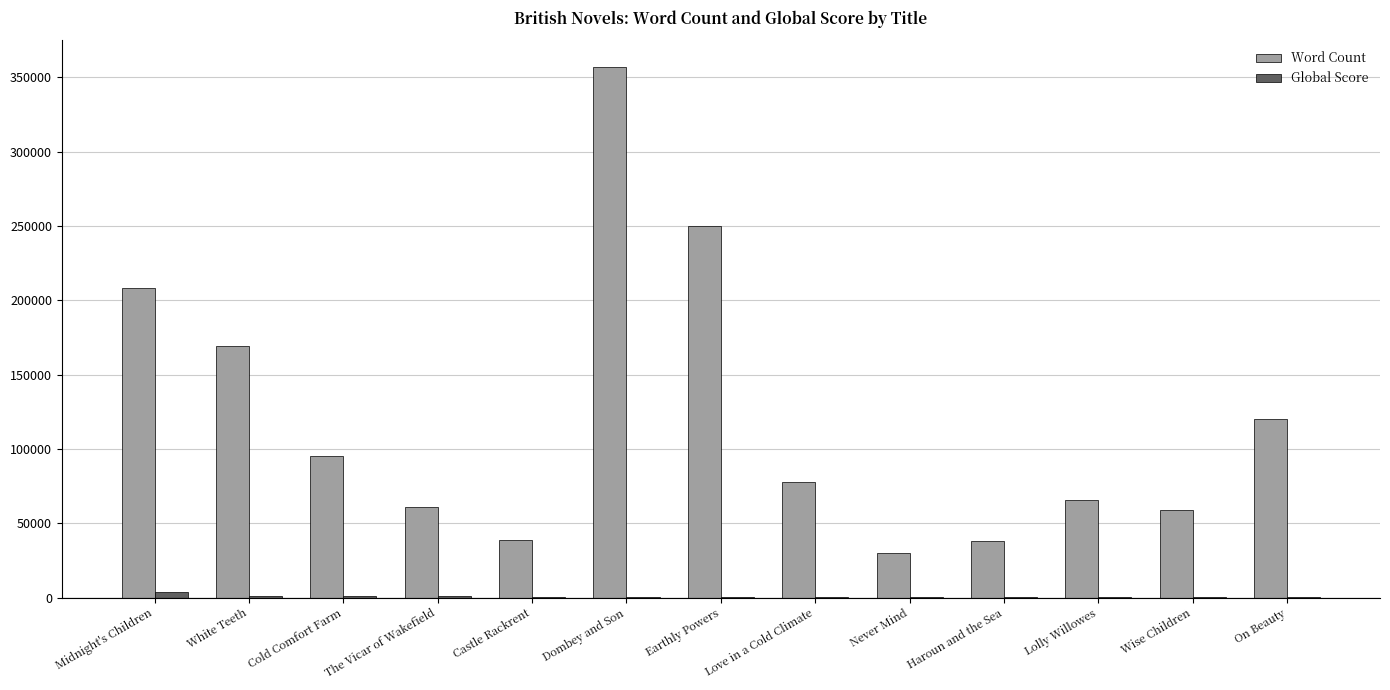

What is the average value of the Word Count series?

120720